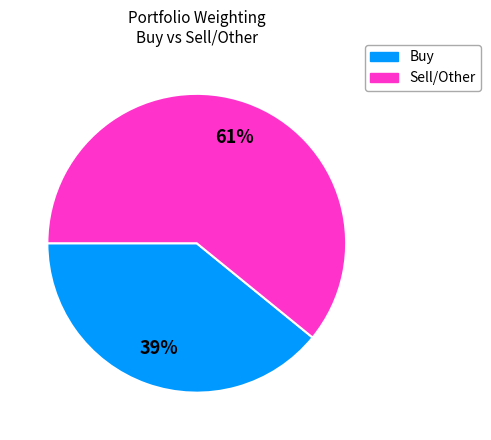

To the nearest percent, what is the difference between the largest and smallest slice percentages?

22%